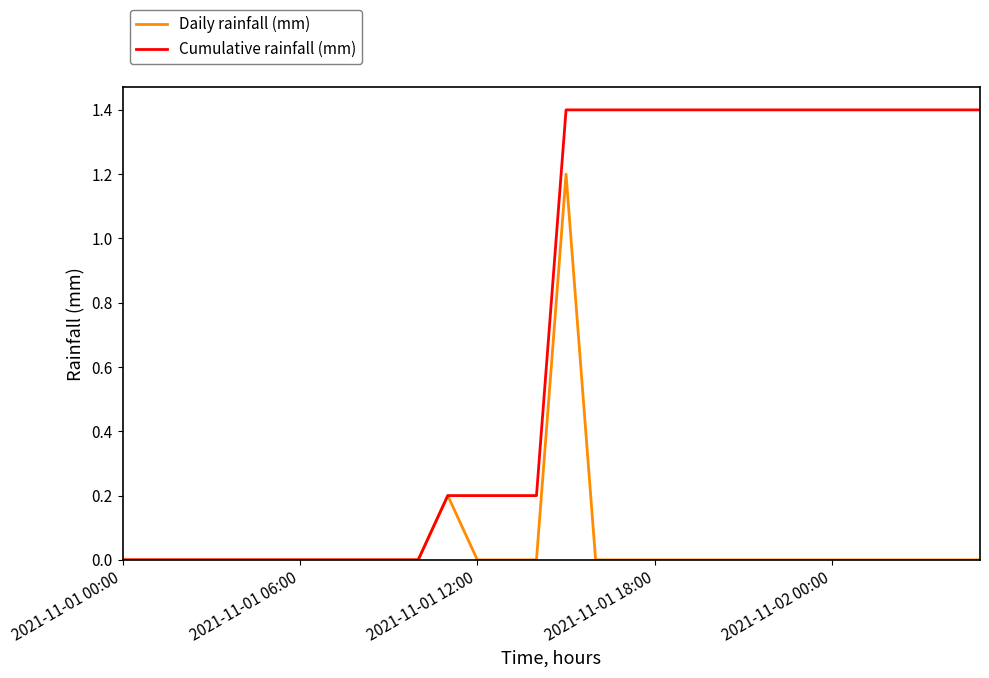

What is the highest value of the Cumulative rainfall (mm) series?

1.4